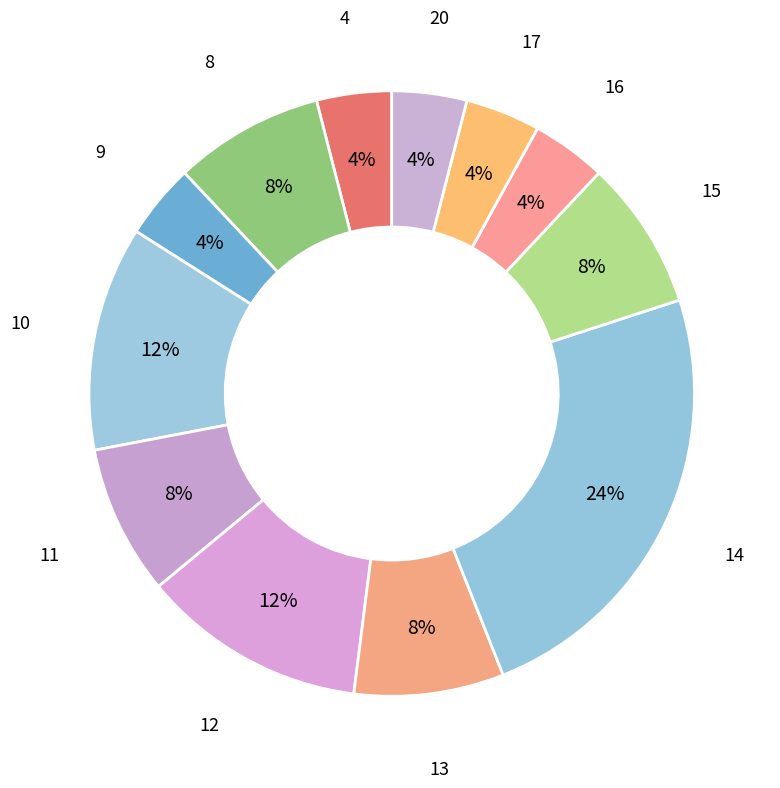

Between 17 and 11, which is larger?

11